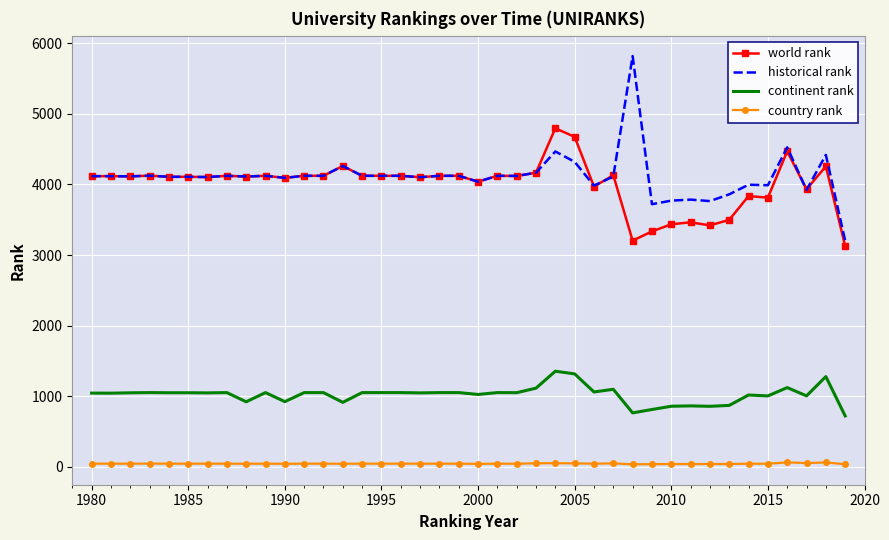

What is the maximum value shown in the chart?

5817.5